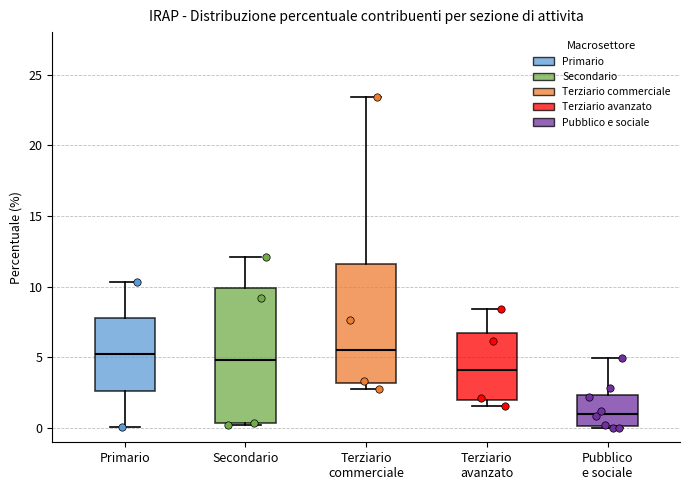

Comparing the boxes themselves (not the whiskers), which one is the tallest?

Secondario